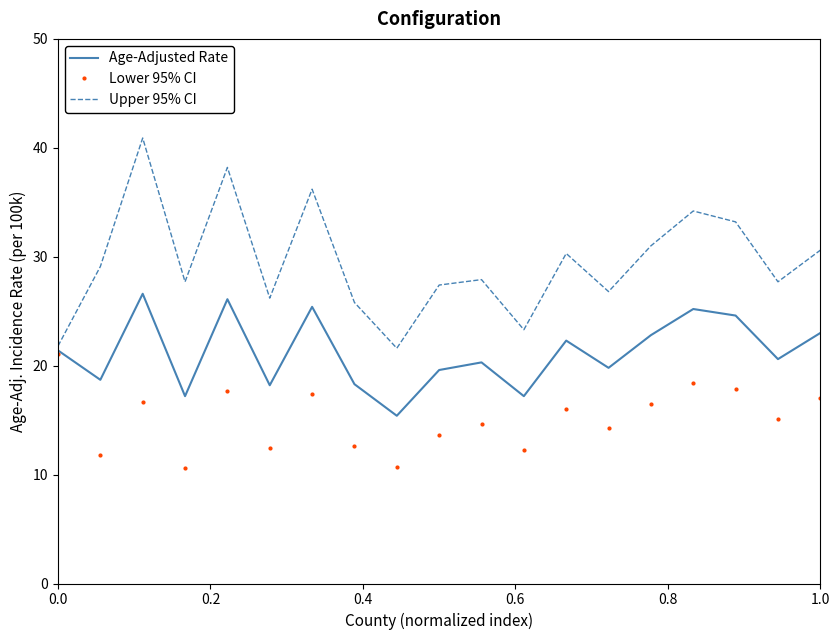

Which series has the largest range (max minus min)?

Upper 95% CI